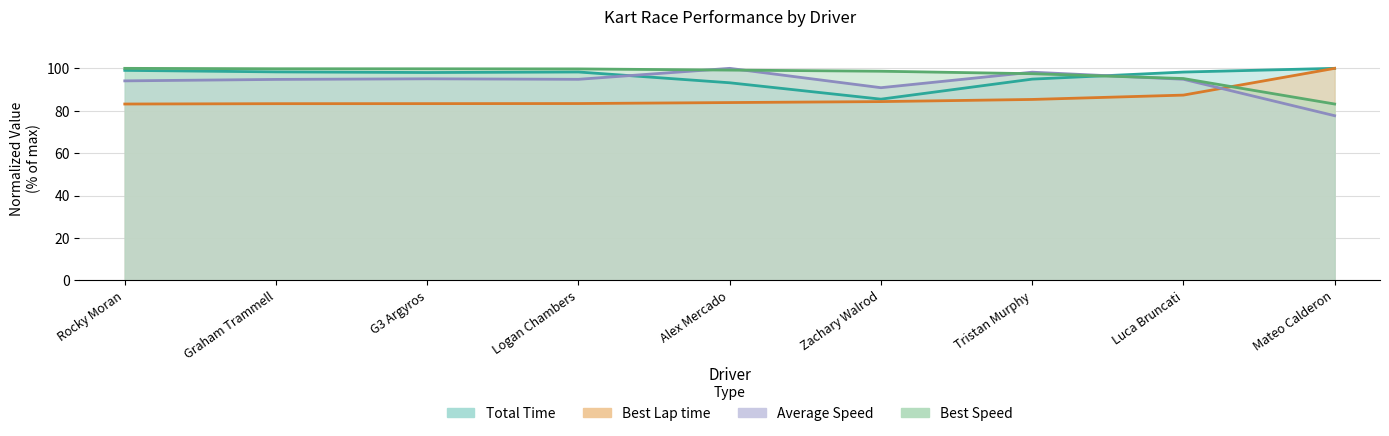

True or false: Best Lap time and Best Speed cross at least once.

True